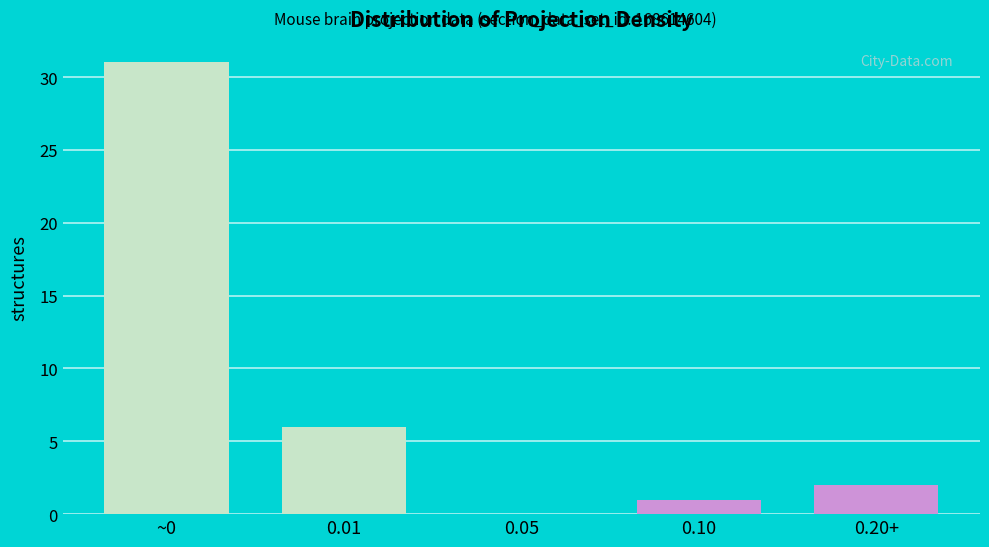

Reading left to right, transcribe all the data shown in this chart.

~0=31	0.01=6	0.05=0	0.10=1	0.20+=2